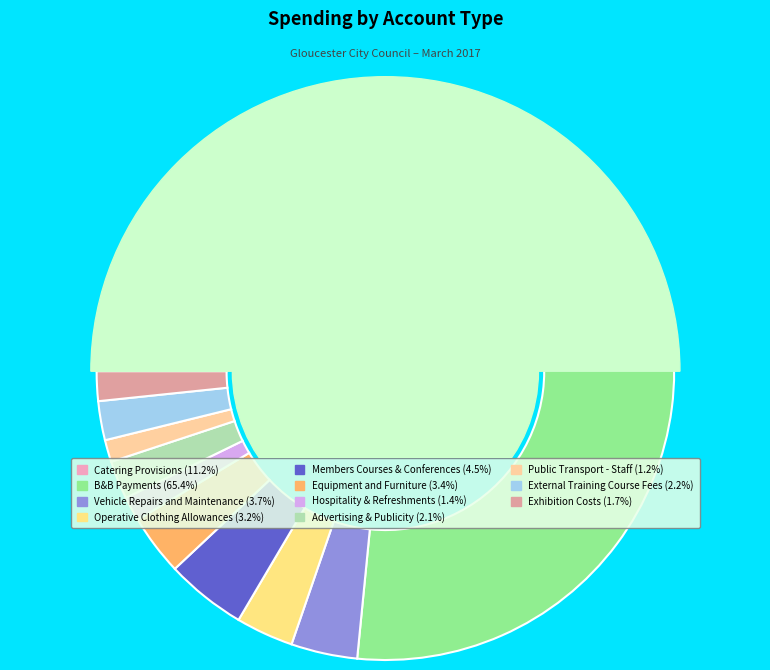

What is the largest slice in the pie chart?

B&B Payments